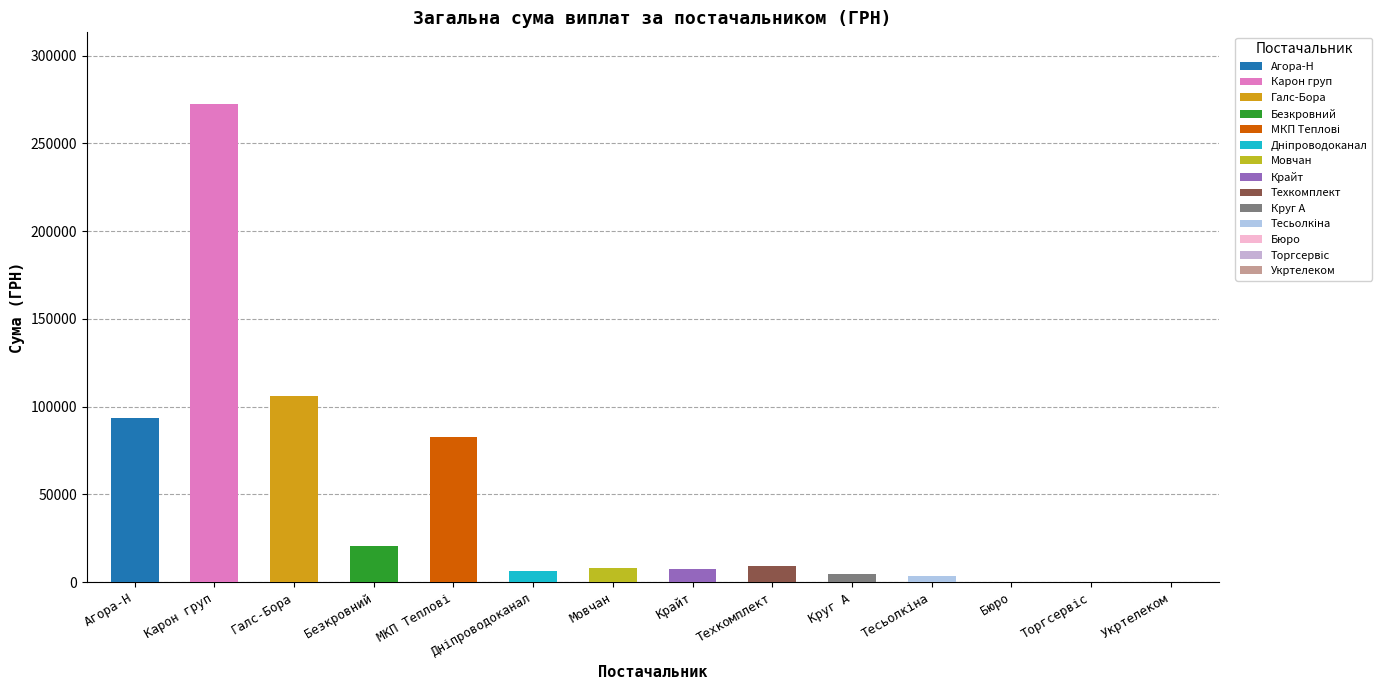

What is the change in value from Галс-Бора to Мовчан?

-98257.5